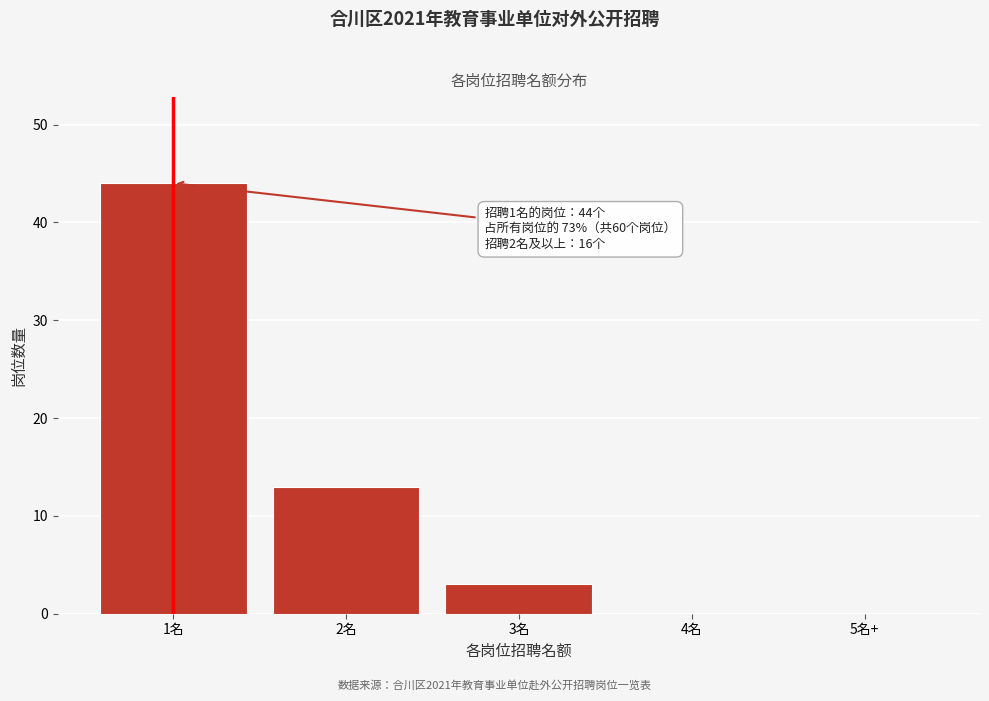

Reading left to right, transcribe all the data shown in this chart.

1名=44	2名=13	3名=3	4名=0	5名+=0